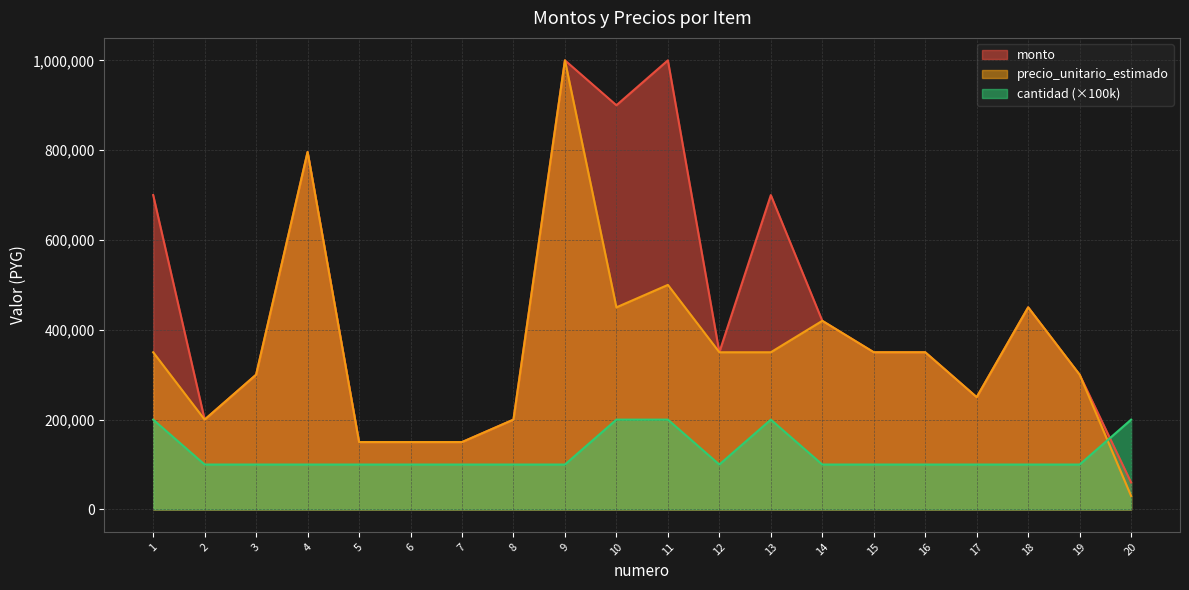

How many interior local peaks does the monto series have?

5